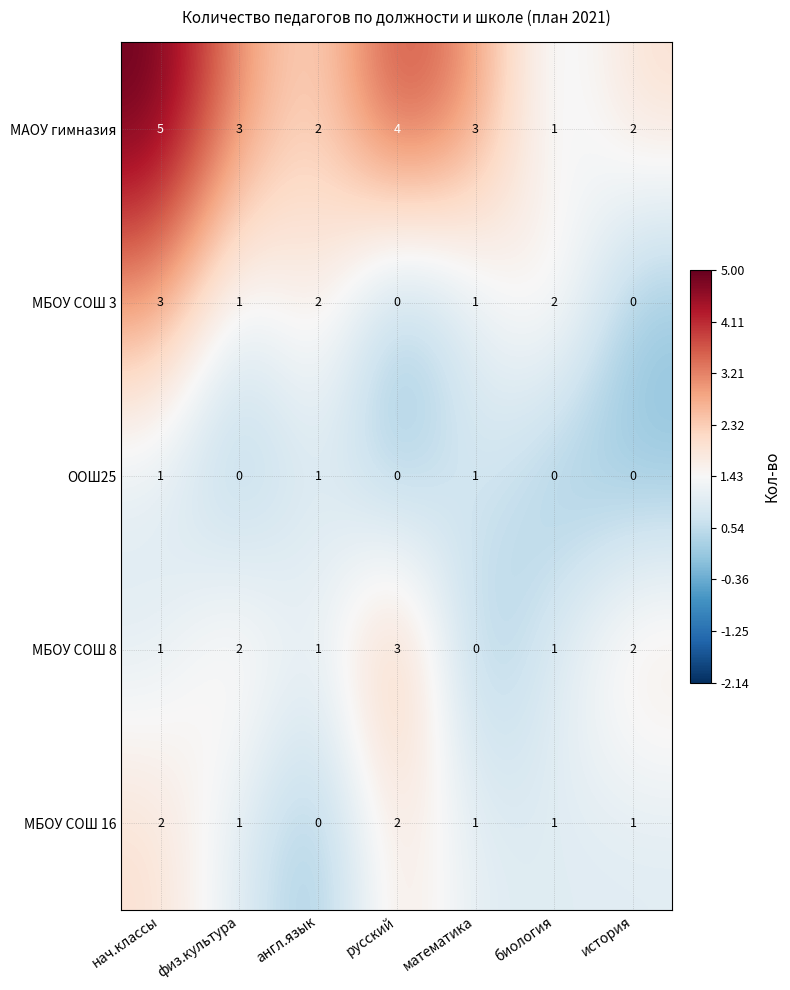

How many МБОУ СОШ 8 values are between 1 and 2?

5